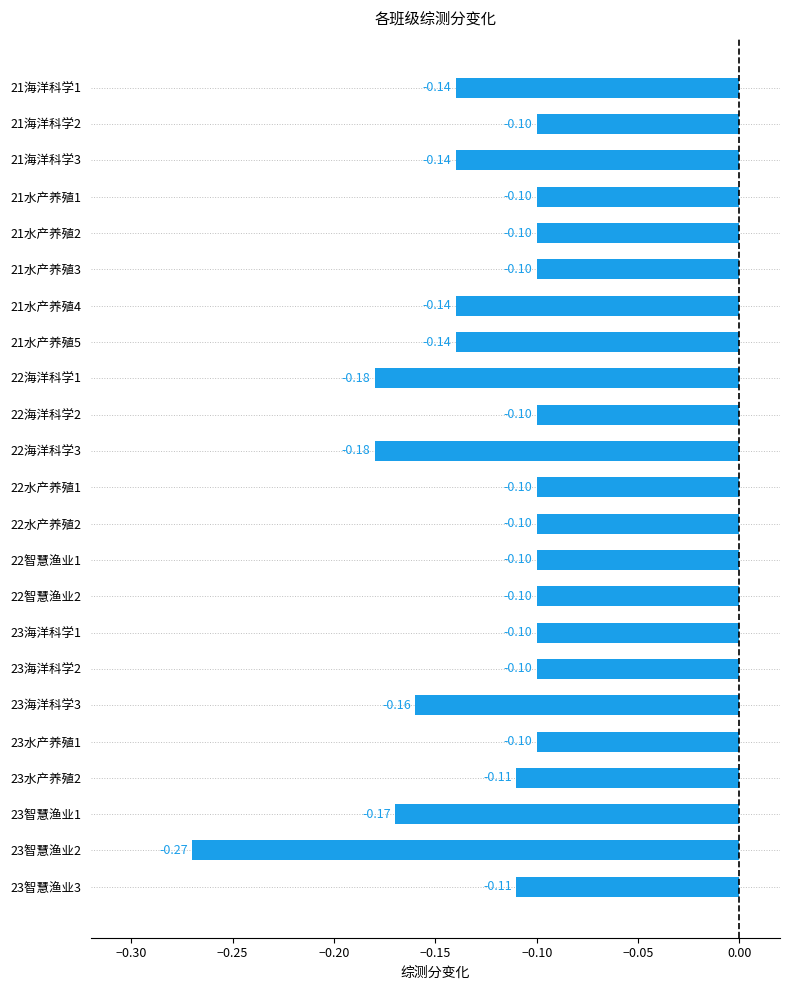

Does the chart contain any negative values?

Yes